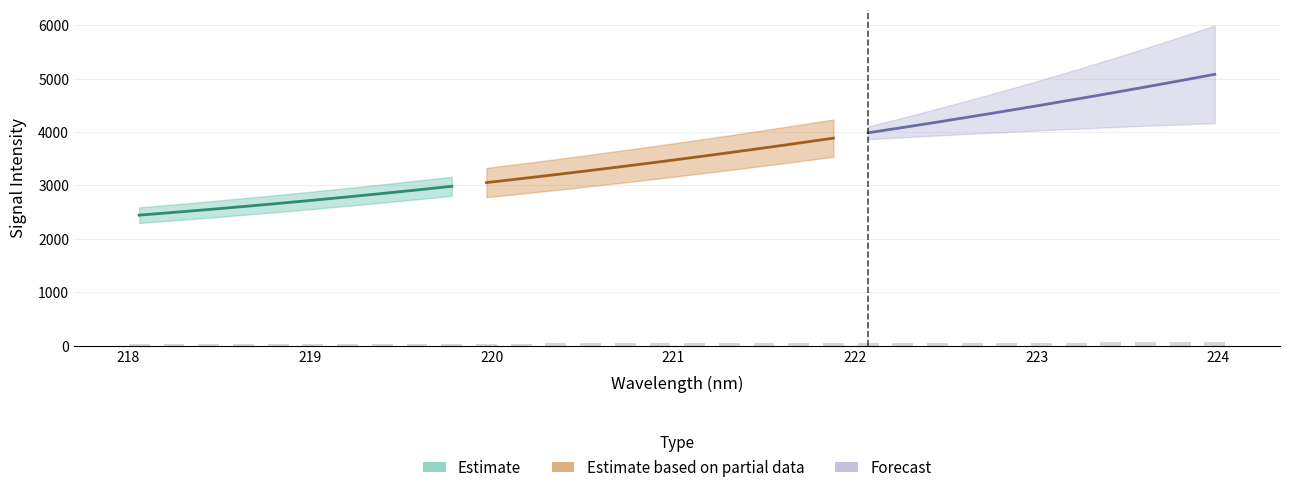

What is the minimum value shown in the chart?

29.3